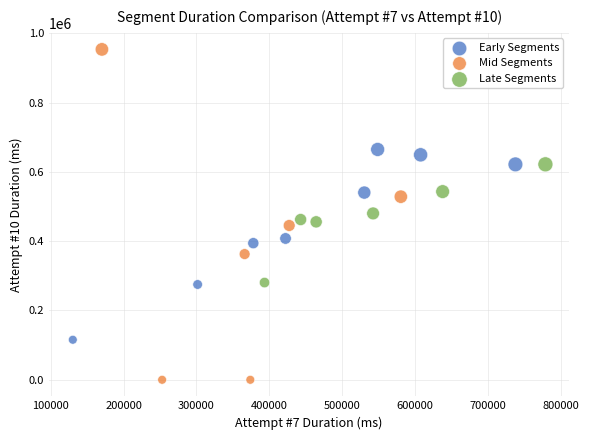

Which series contains the lowest Y value?

Mid Segments